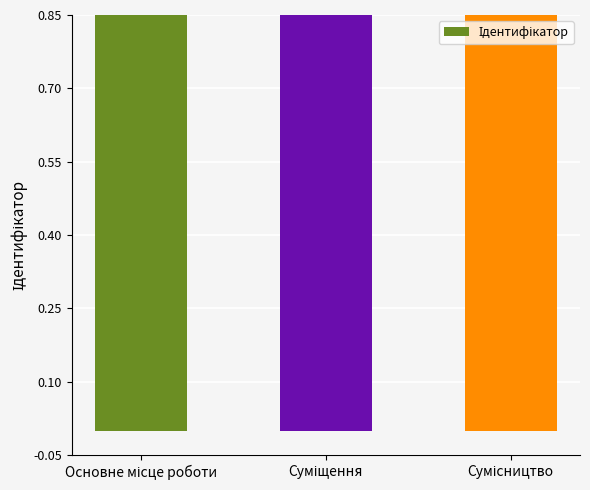

Read the value at Сумісництво.

3